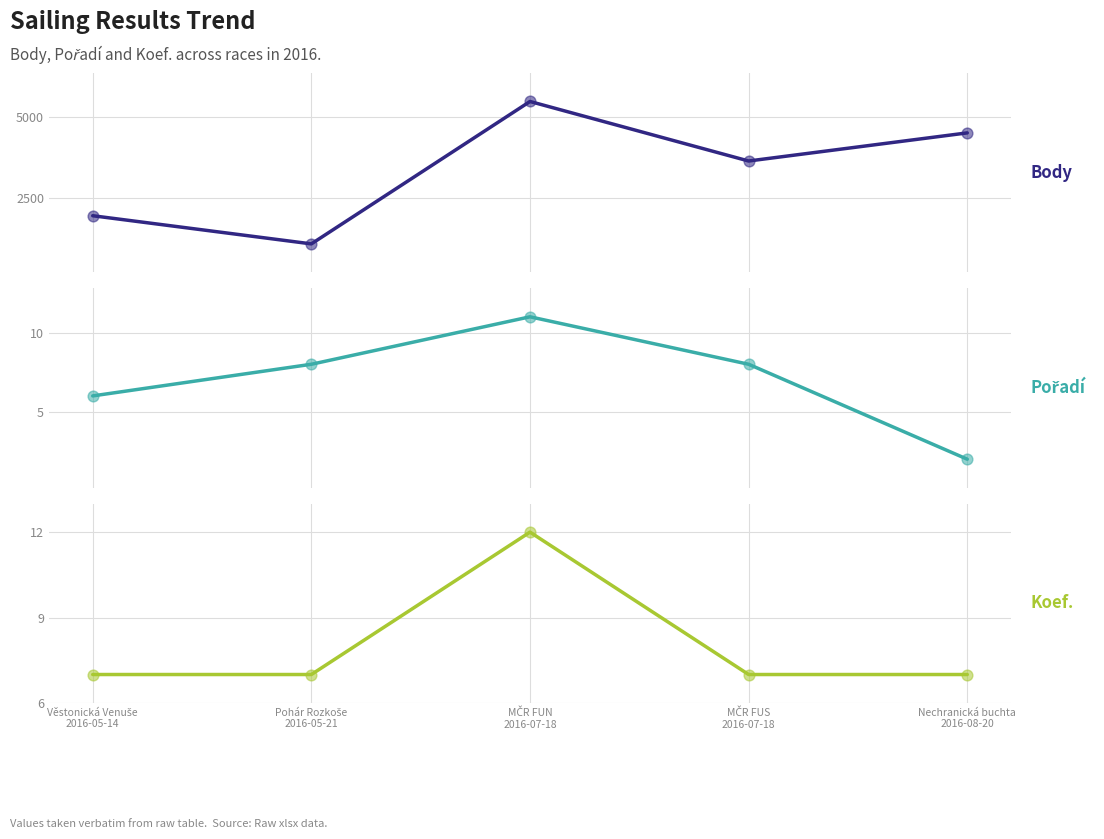

What are all the series names shown in the legend?

Body, Pořadí, Koef.